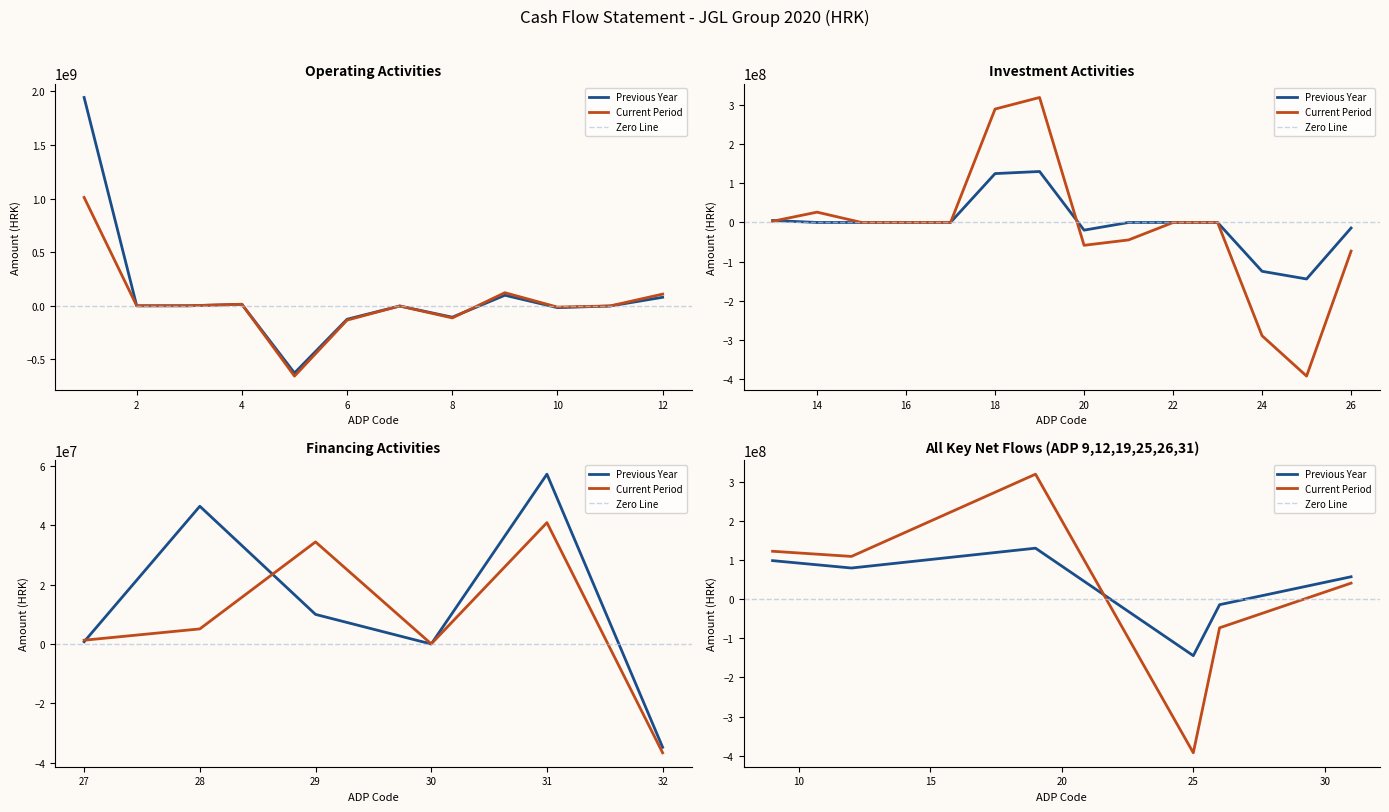

What is the maximum value shown in the chart?

1943749573